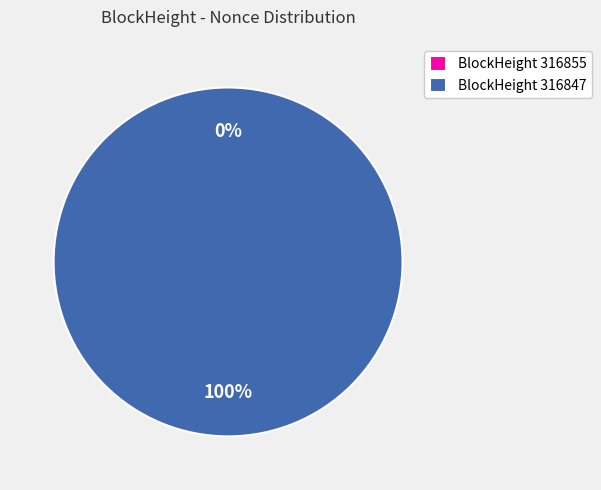

How many slices are in this pie chart?

2